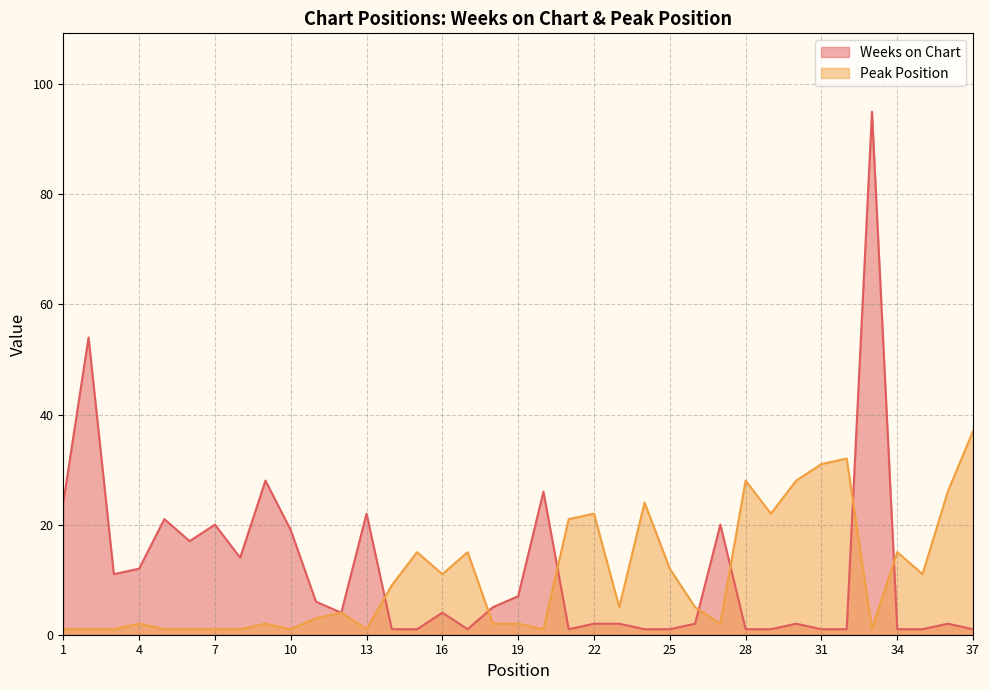

Rank the categories by Peak Position value from highest to lowest.

37, 32, 31, 28, 30, 36, 24, 22, 29, 21, 15, 17, 34, 25, 16, 35, 14, 23, 26, 12, 11, 4, 9, 18, 19, 27, 1, 2, 3, 5, 6, 7, 8, 10, 13, 20, 33